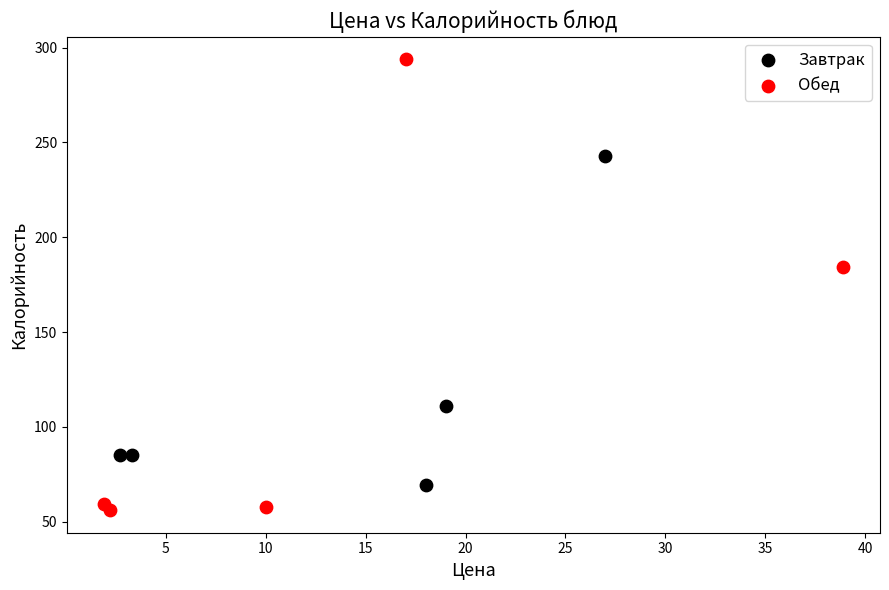

Which series reaches the minimum Y coordinate?

Обед